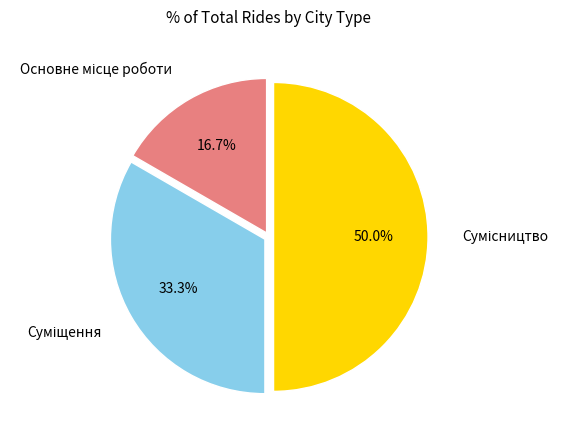

Combined, what portion of the pie is Основне місце роботи and Суміщення?

50.0%